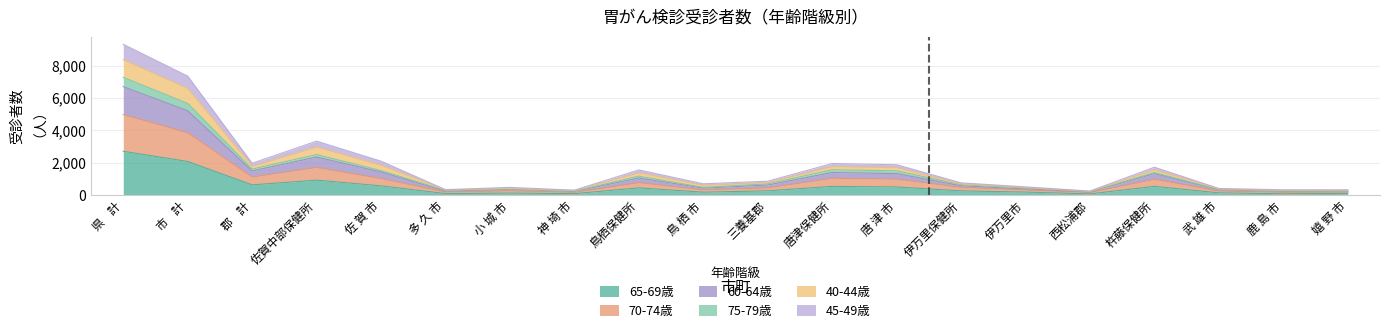

Where is 45-49歳 nearest to the value 3451?

佐賀中部保健所